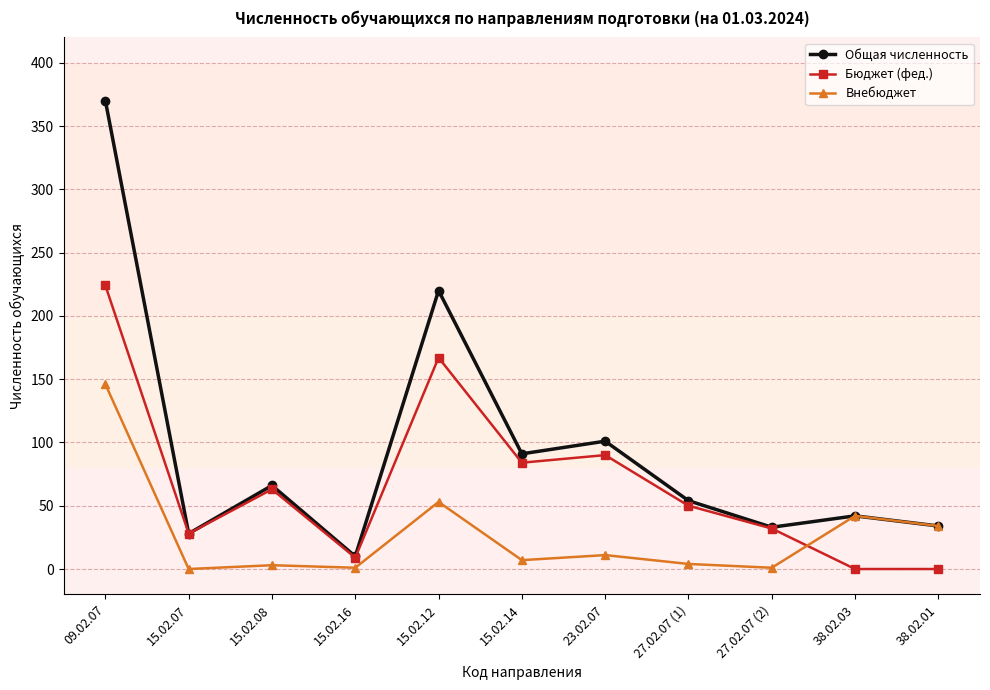

At which category is the sum across all series the highest?

09.02.07